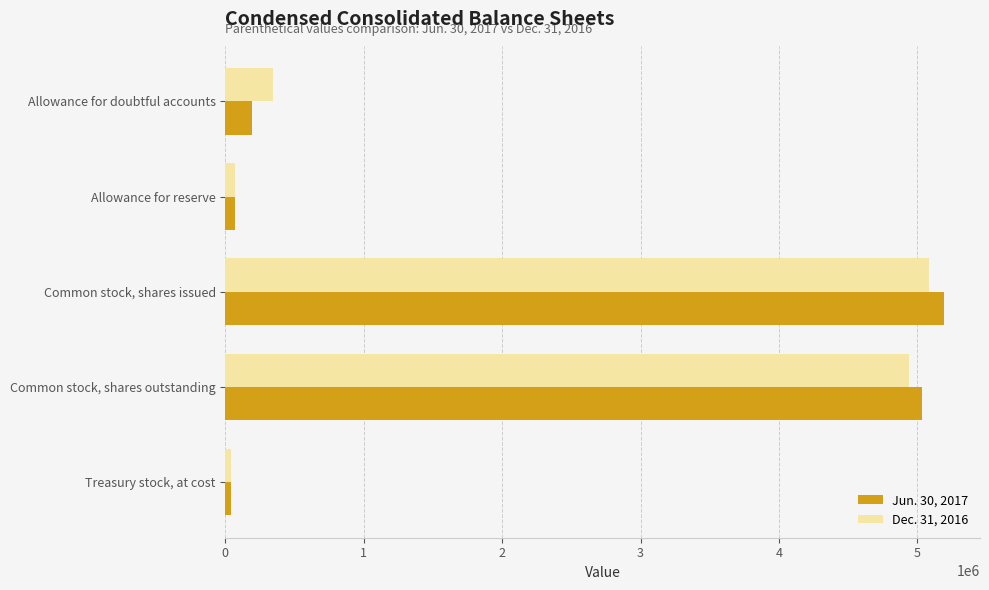

Which category has the highest value across all series?

Common stock, shares issued